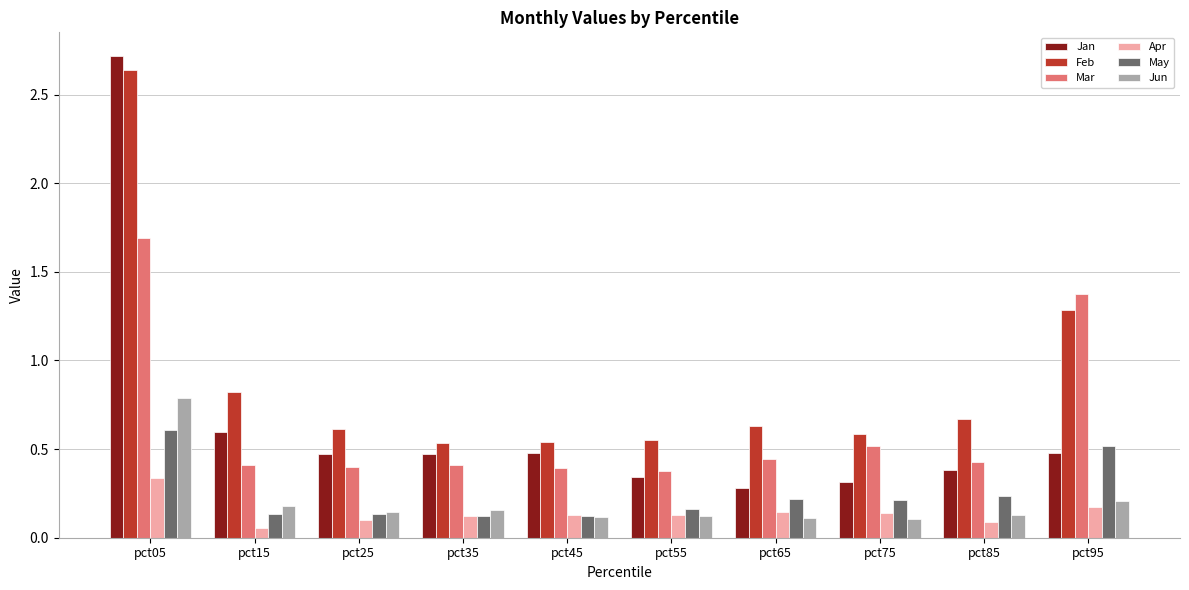

Which series has the widest spread of values?

Jan